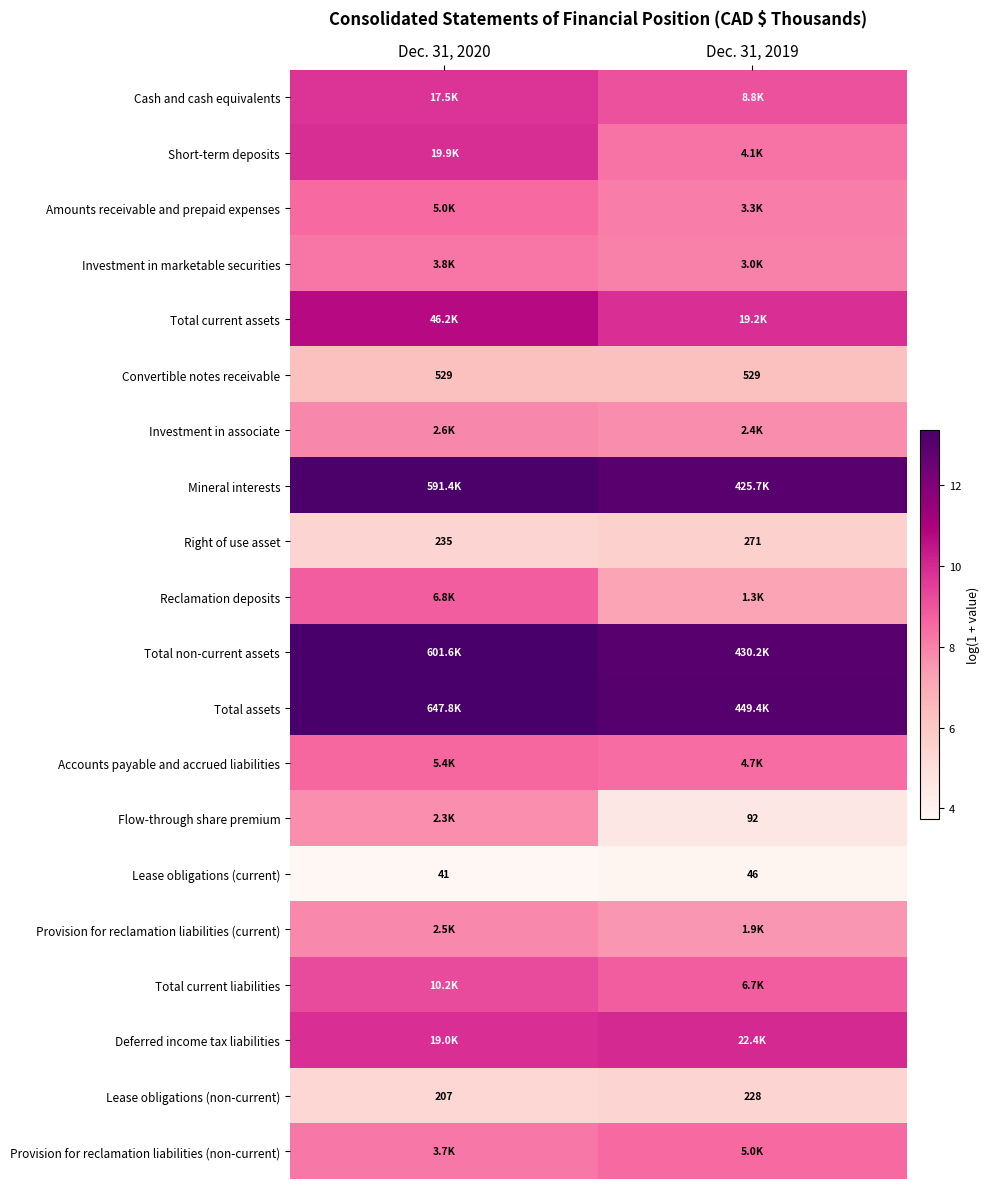

The value of Mineral interests at Dec. 31, 2020 is 4.1. True or false?

False